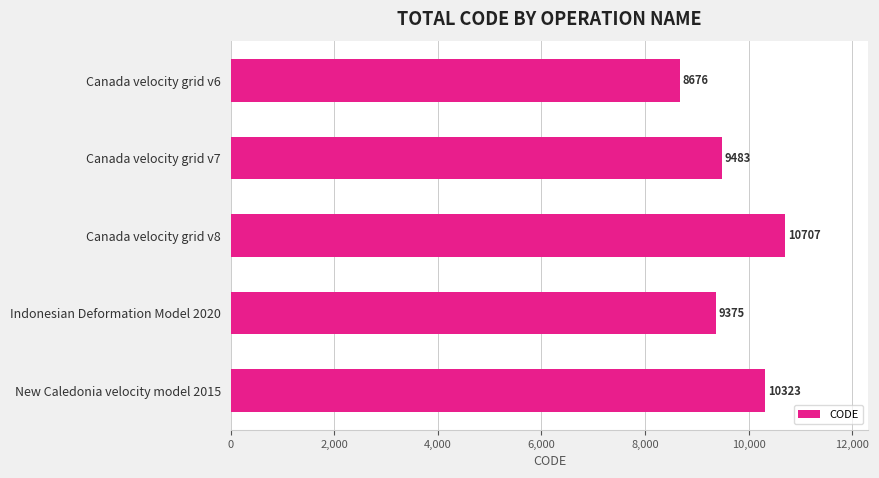

List the labels in order of value, smallest first.

Canada velocity grid v6, Indonesian Deformation Model 2020, Canada velocity grid v7, New Caledonia velocity model 2015, Canada velocity grid v8